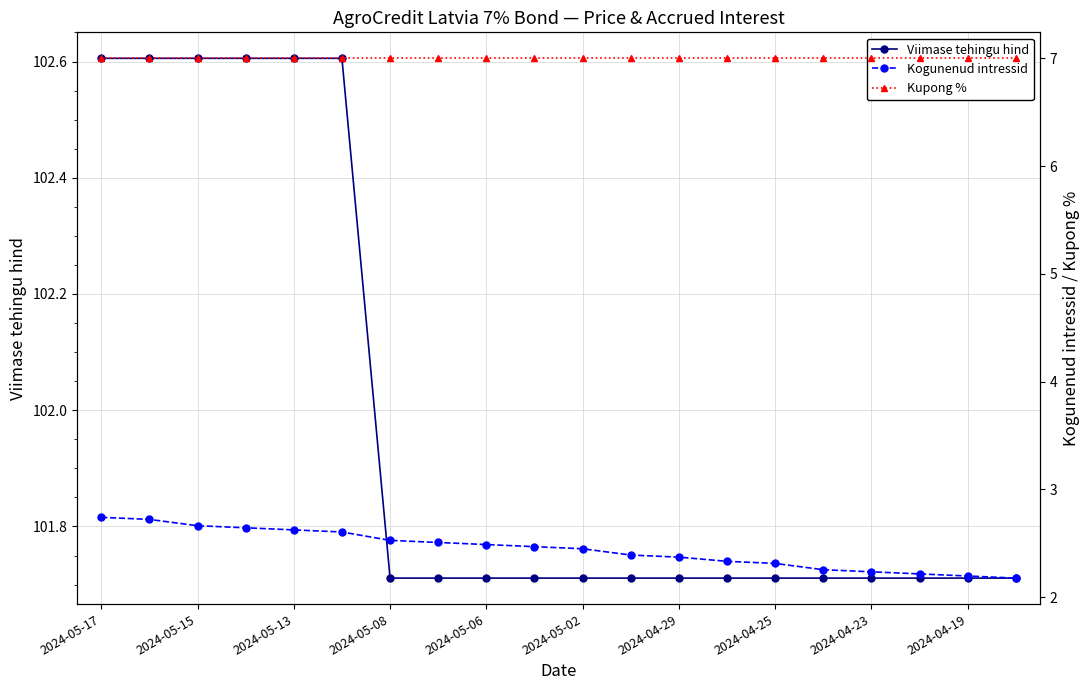

How many Viimase tehingu hind values are between 101 and 102?

14